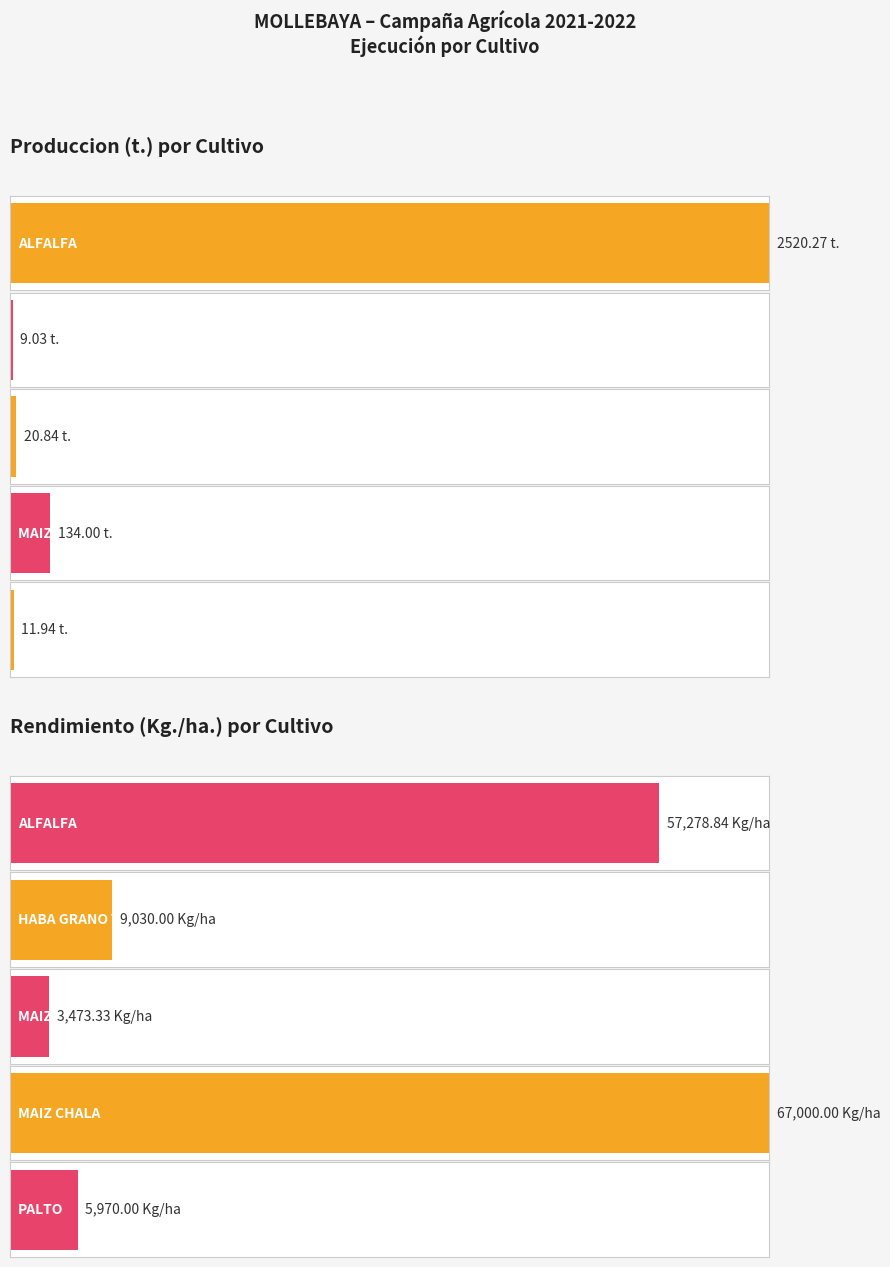

Rank the series at MAIZ CHALA from highest to lowest value.

Rendimiento (Kg./ha.), Produccion (t.)